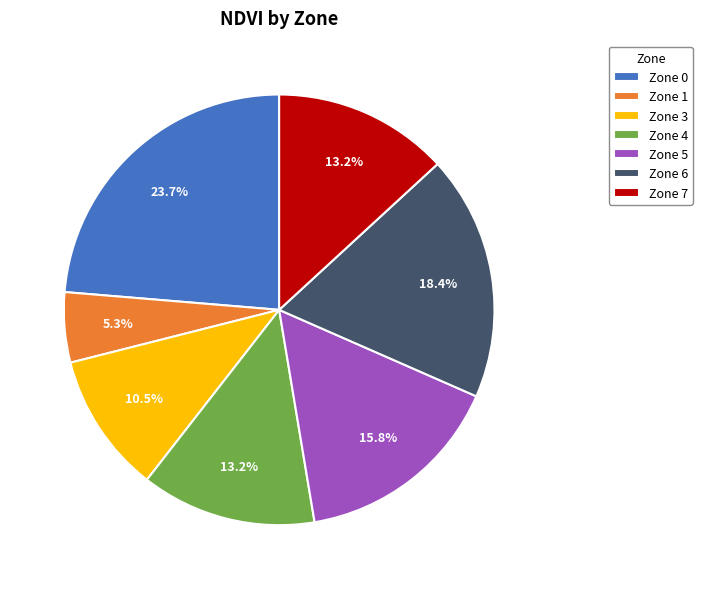

True or false: Zone 0 accounts for 36% of the total.

False